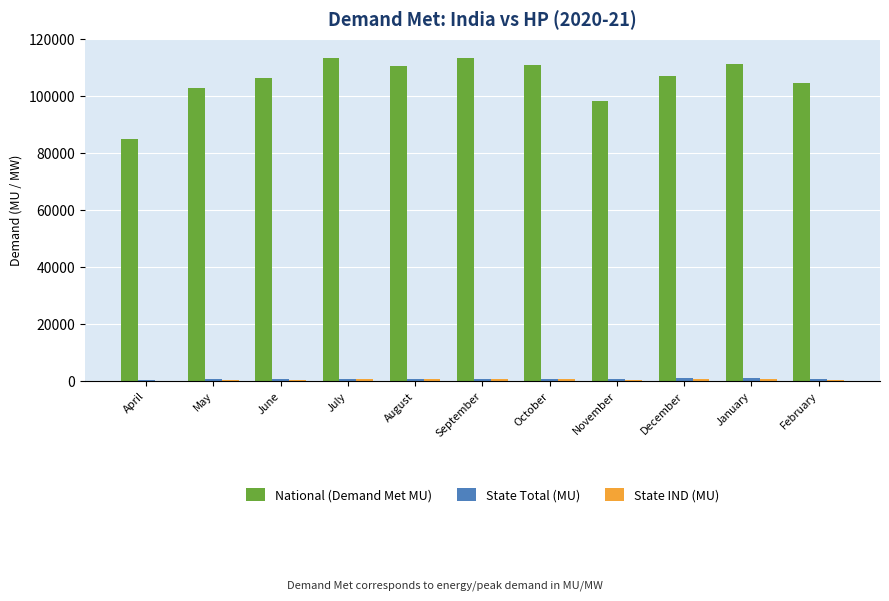

What is the maximum value for National (Demand Met MU)?

113485.0